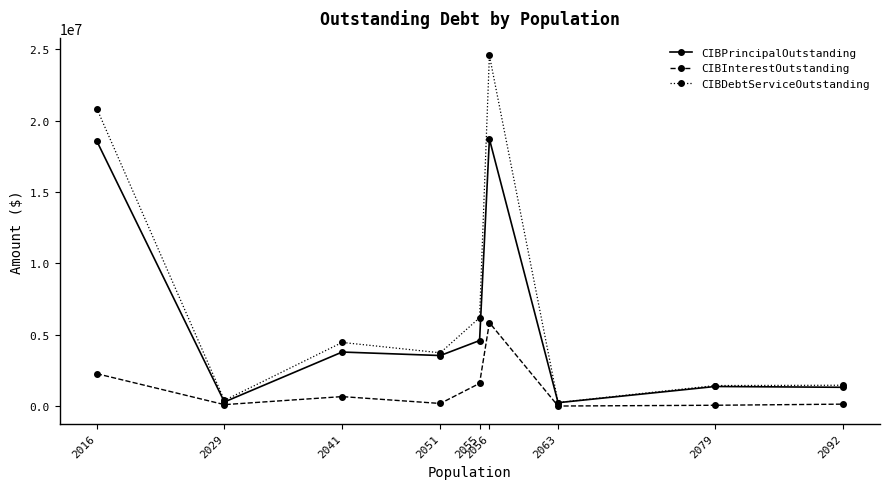

What are all the series names shown in the legend?

CIBPrincipalOutstanding, CIBInterestOutstanding, CIBDebtServiceOutstanding